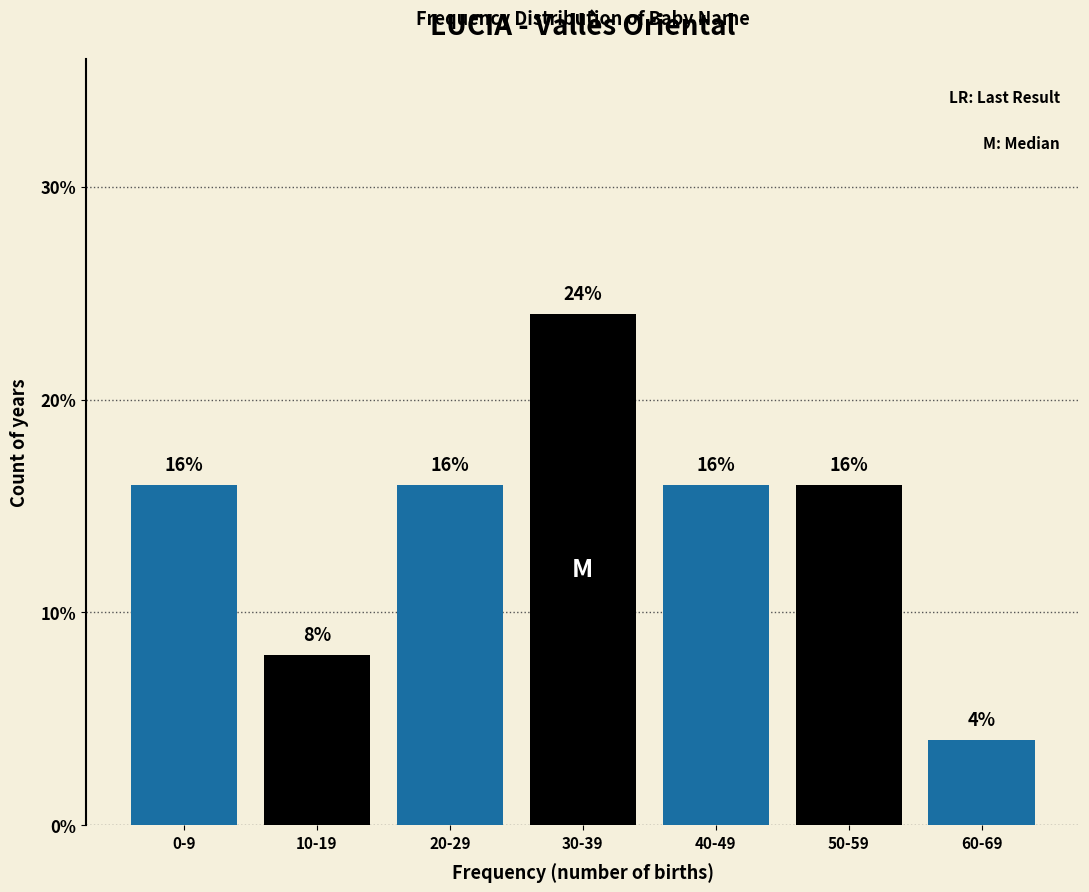

Reading left to right, extract all data points from this chart.

16	8	16	24	16	16	4